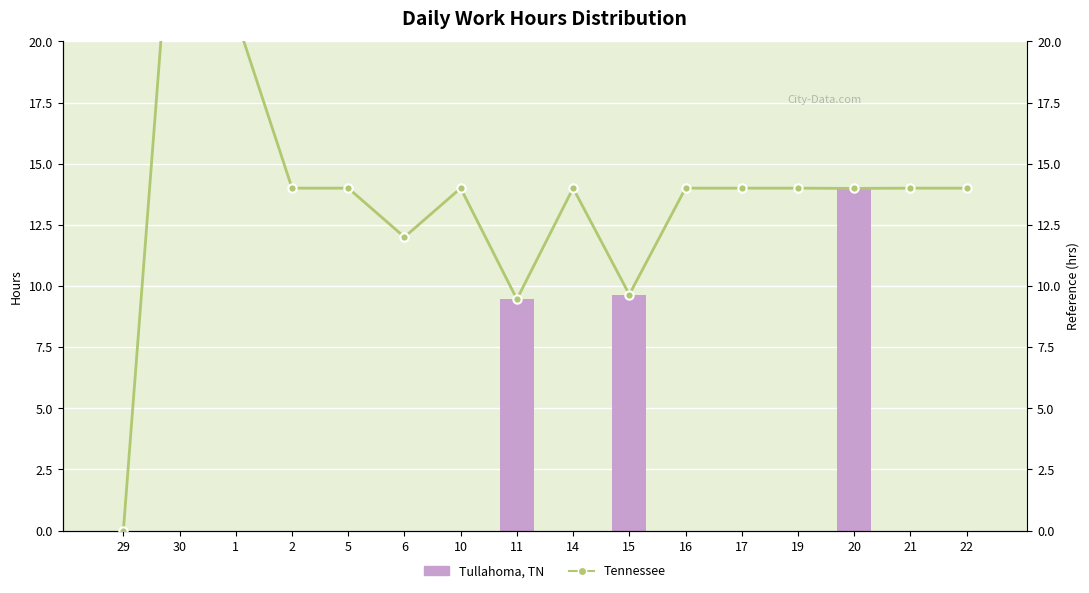

Between 22 and 14, which is larger?

22